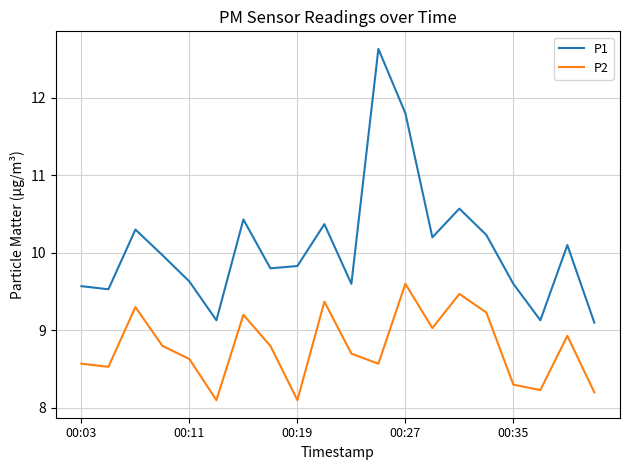

Which series has the largest total across all categories?

P1